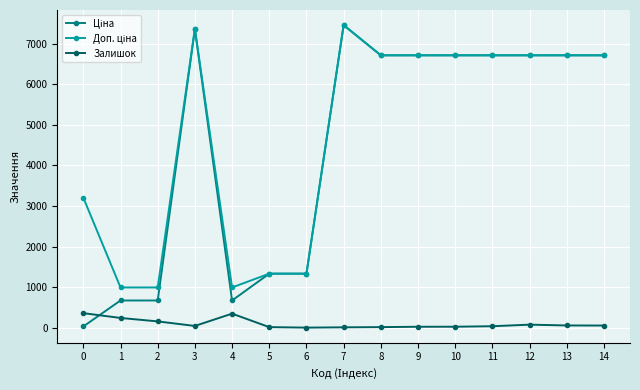

What is the greatest value displayed?

7453.8